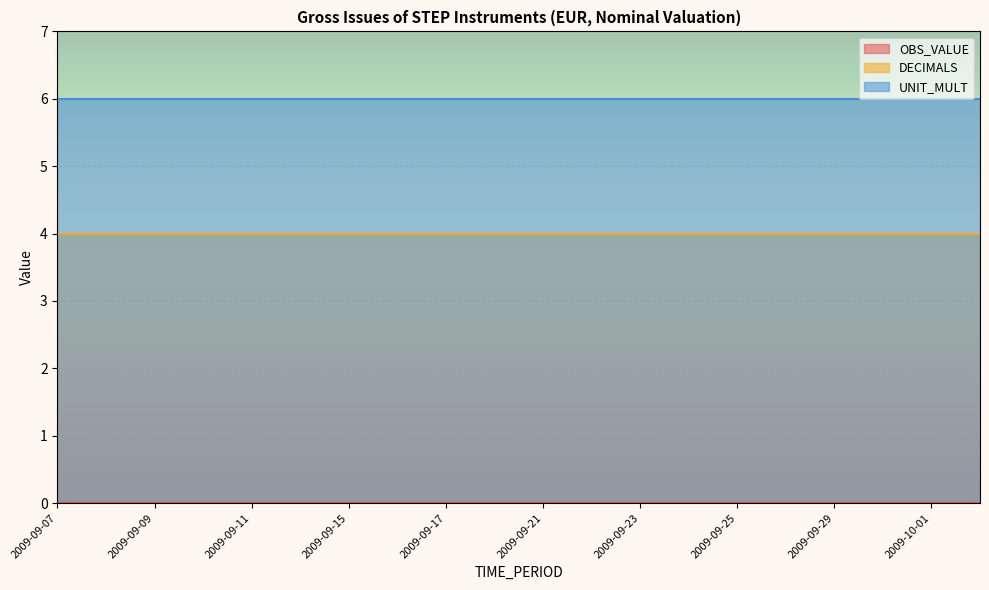

What is the highest value of the UNIT_MULT series?

6